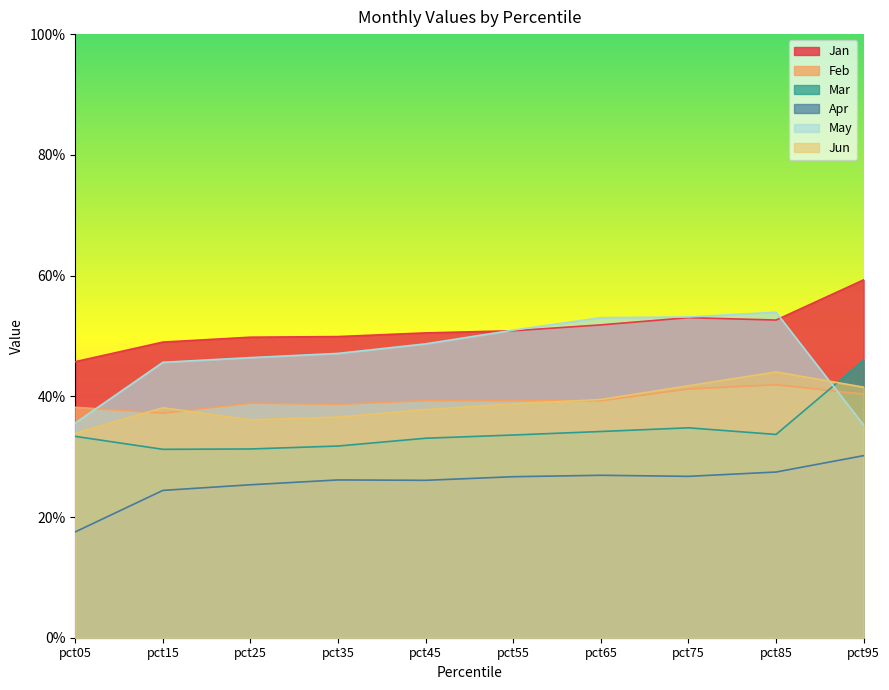

The Feb series shows 0.6 at pct15. True or false?

False